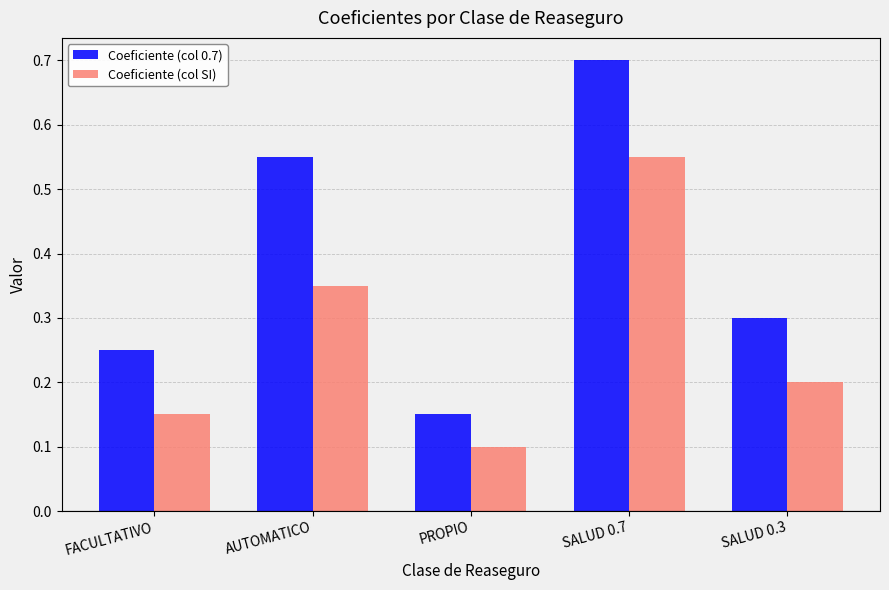

What are all the series names shown in the legend?

Coeficiente (col 0.7), Coeficiente (col SI)